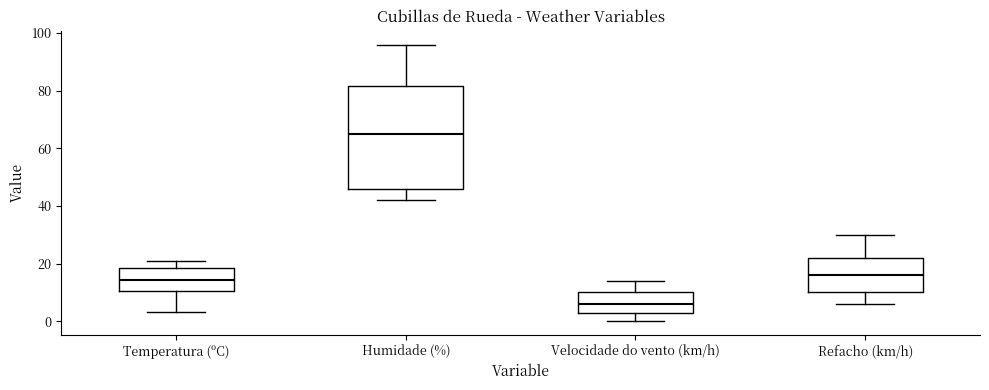

Reading left to right, read every box against the y-axis: the position of its median line, the range the box covers, and the ends of its whiskers. The values are not printed on the chart, so give them approximately, as read against the axis.

Temperatura (ºC): median 14, box 10 to 18, whiskers 4 to 20
Humidade (%): median 66, box 46 to 82, whiskers 42 to 96
Velocidade do vento (km/h): median 6, box 4 to 10, whiskers 0 to 14
Refacho (km/h): median 16, box 10 to 22, whiskers 6 to 30